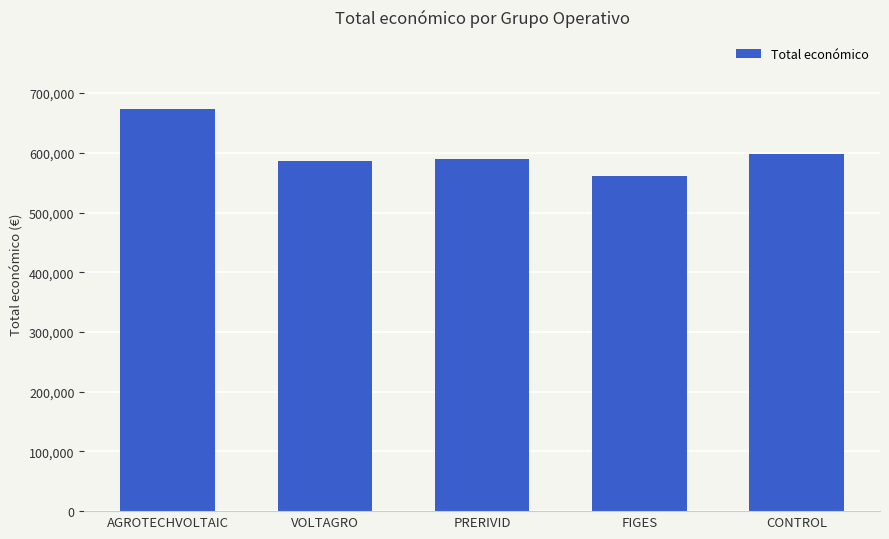

What is the average value?

601425